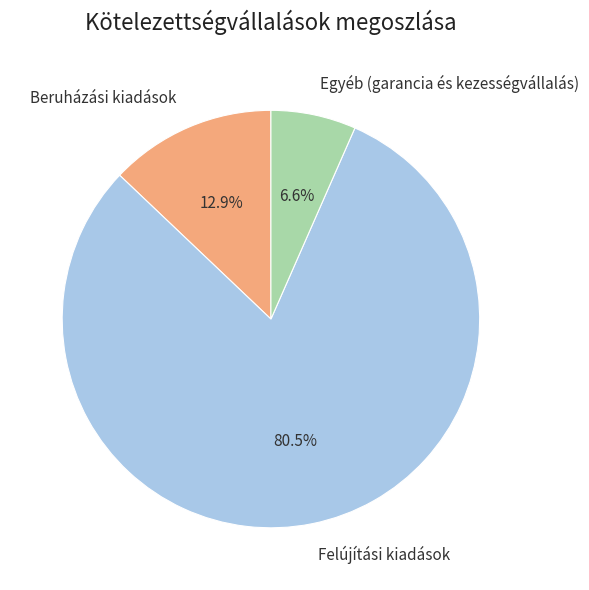

The Beruházási kiadások slice represents 27% of the pie. True or false?

False